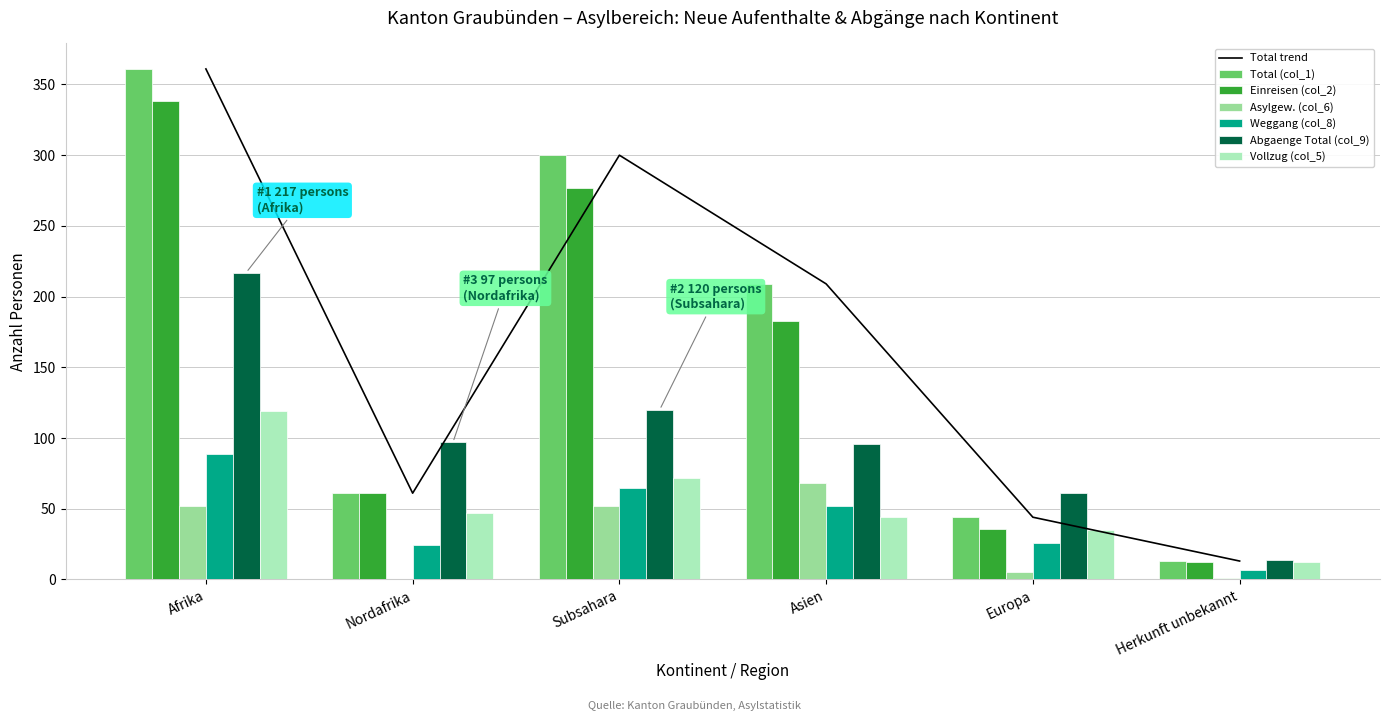

What value does the Asylgew. (col_6) series have at Europa?

5